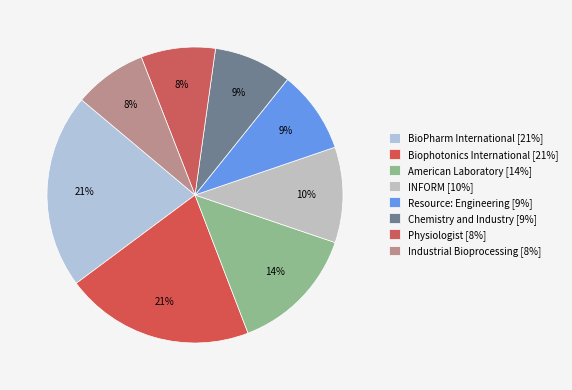

What is the smallest slice in the pie chart?

Industrial Bioprocessing